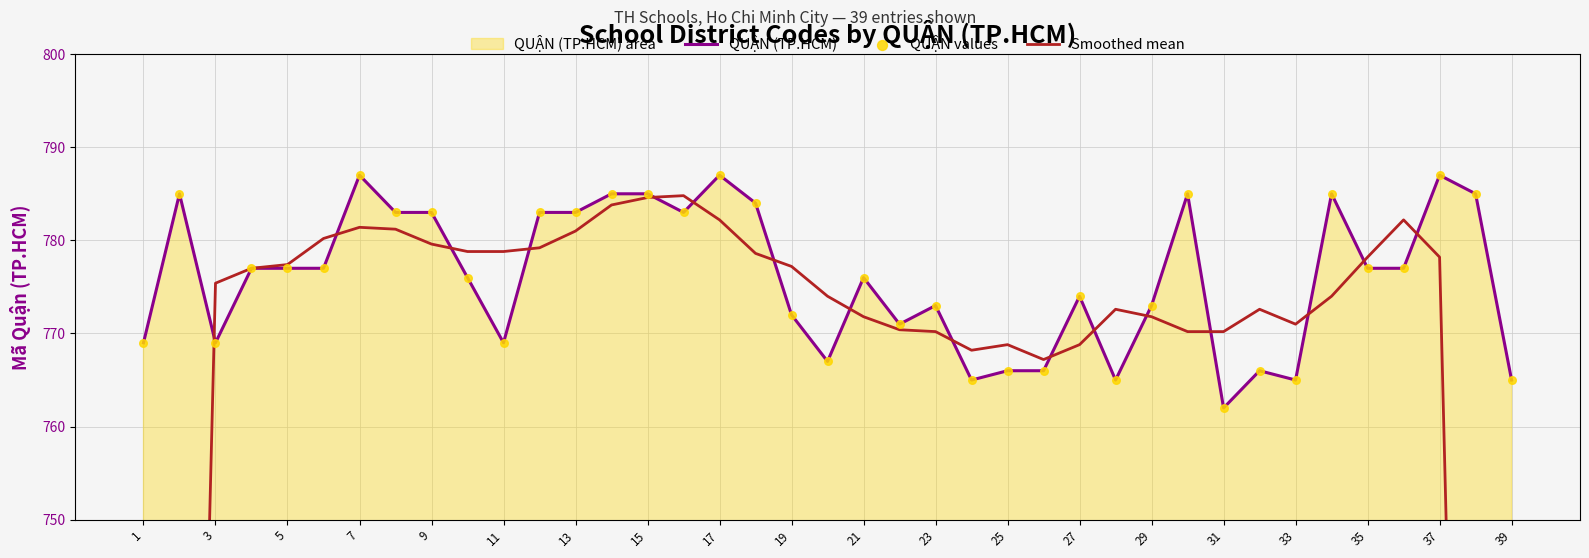

Is it true that QUẬN (TP.HCM) equals 773 at 23?

True